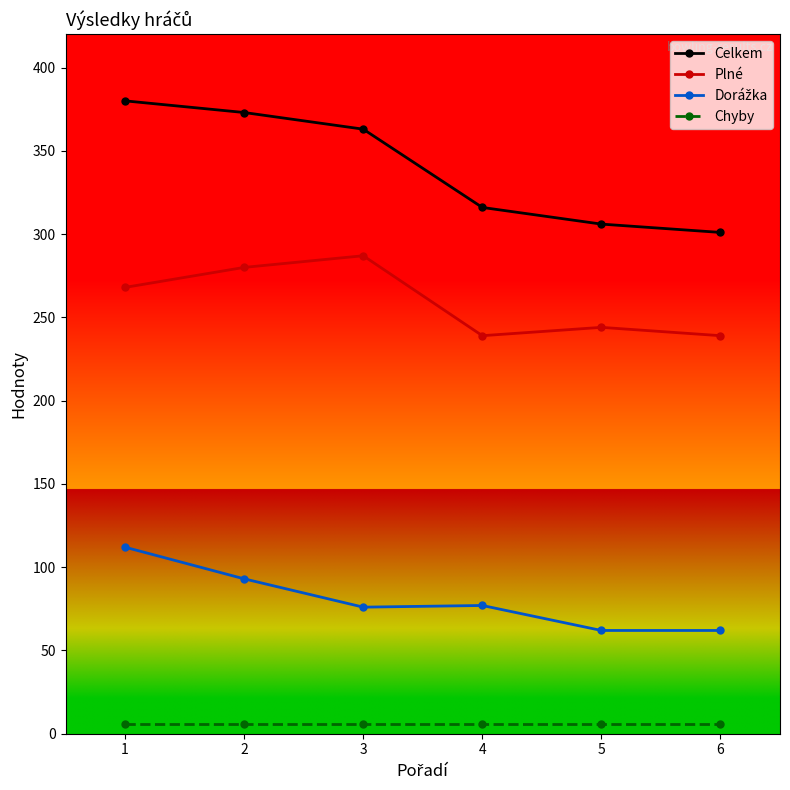

Which series has the widest spread of values?

Celkem